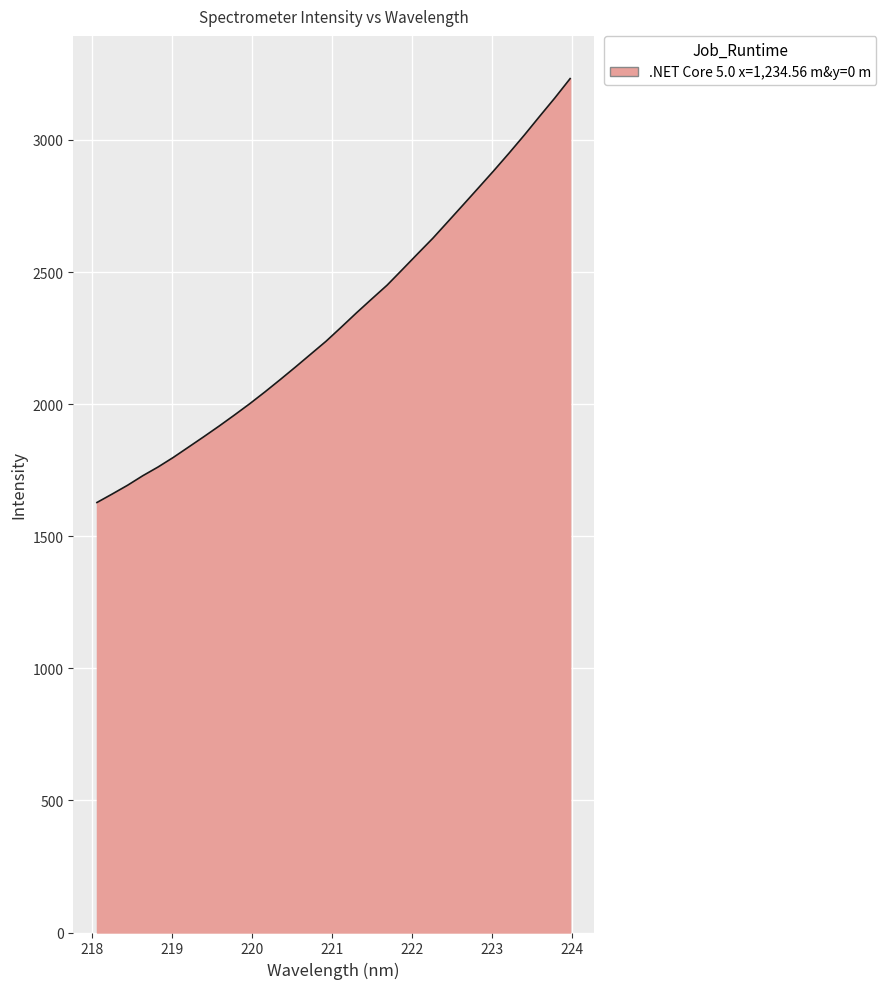

What is the minimum value shown in the chart?

1627.8